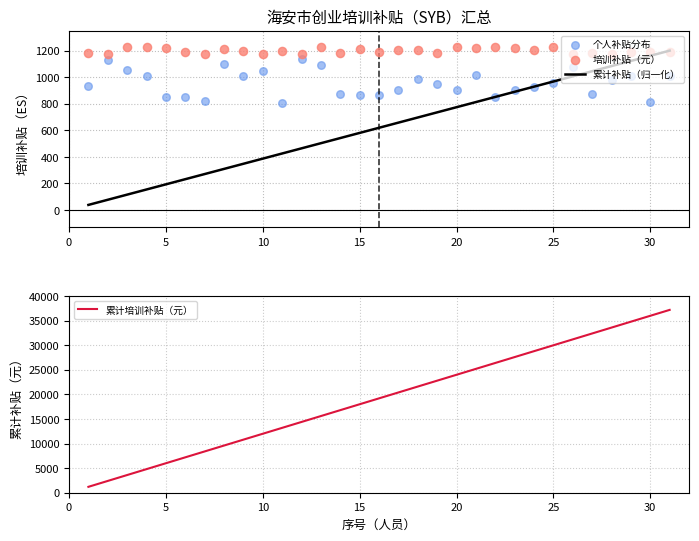

Which series has the widest spread of Y values?

累计培训补贴（元）